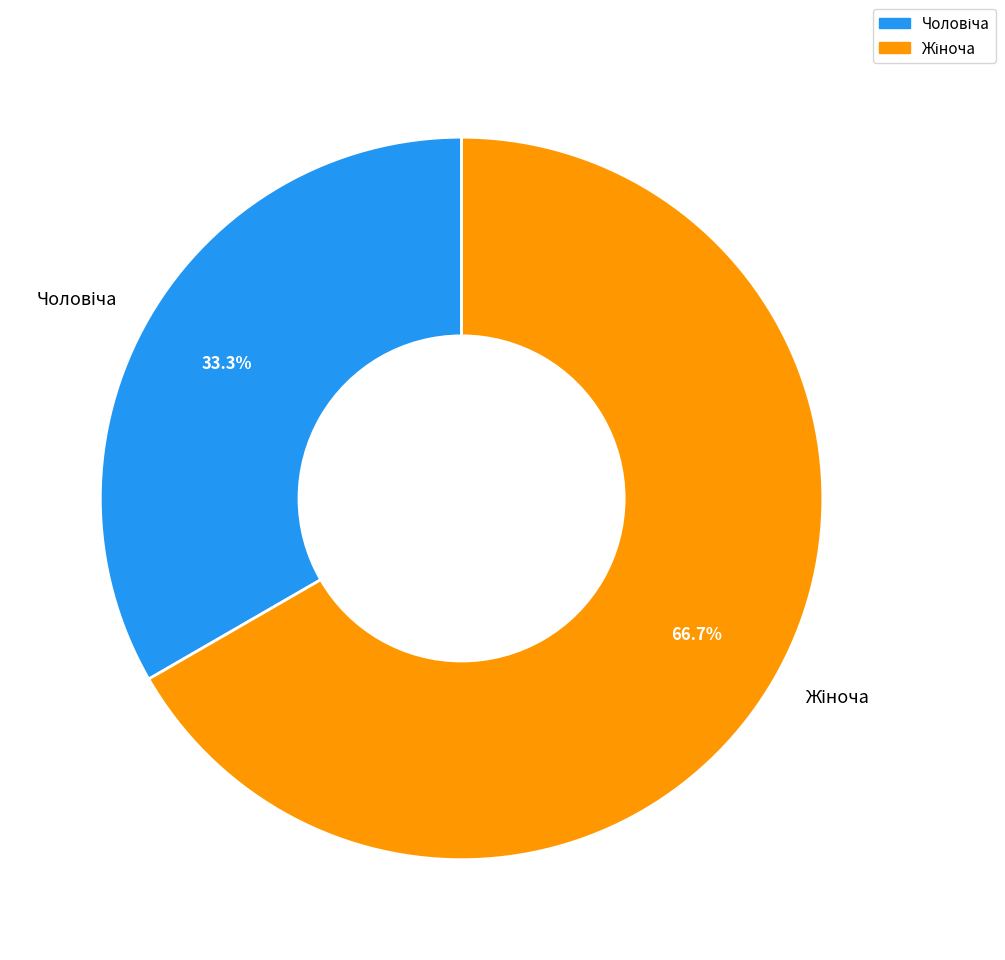

Is there a majority slice in this chart?

Yes